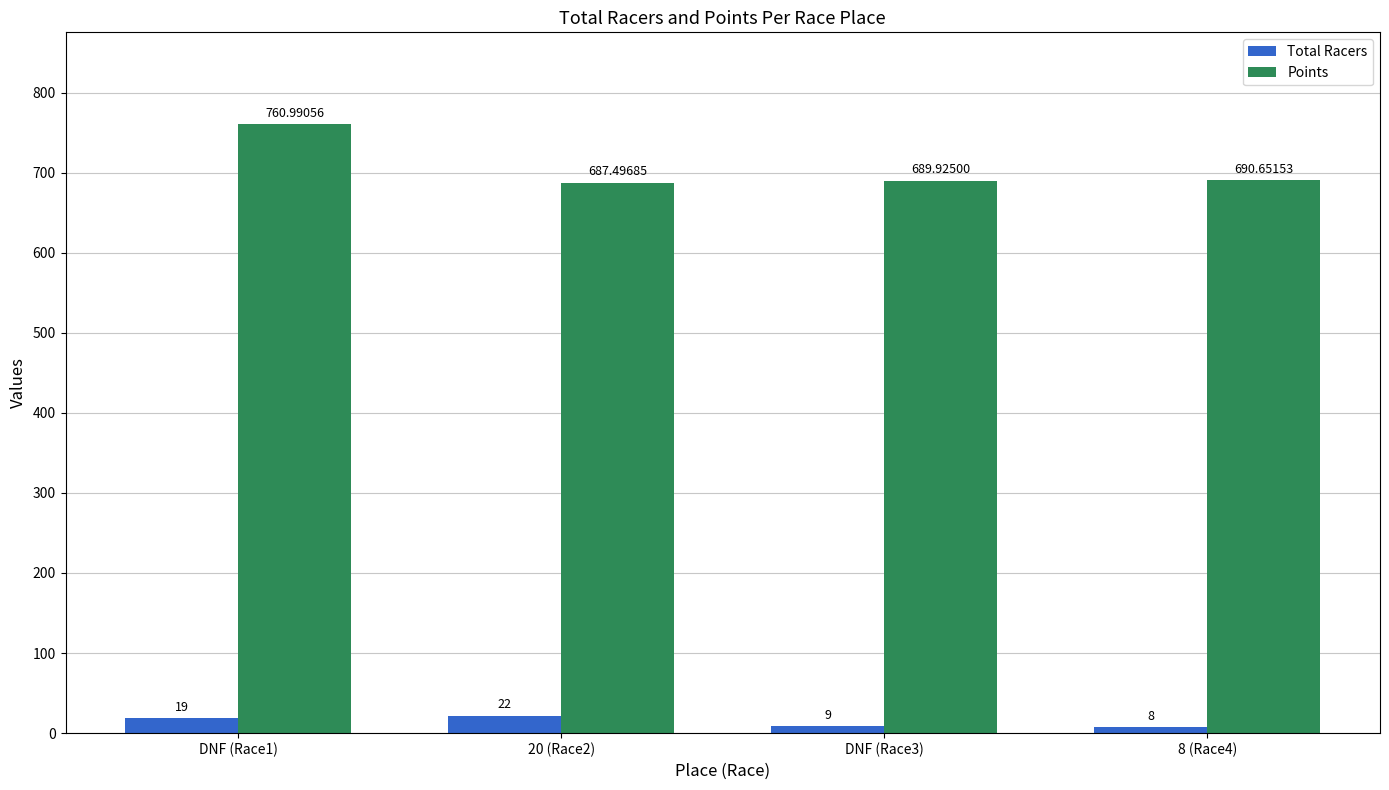

What is the label of the 4th bar from the left?

8 (Race4)